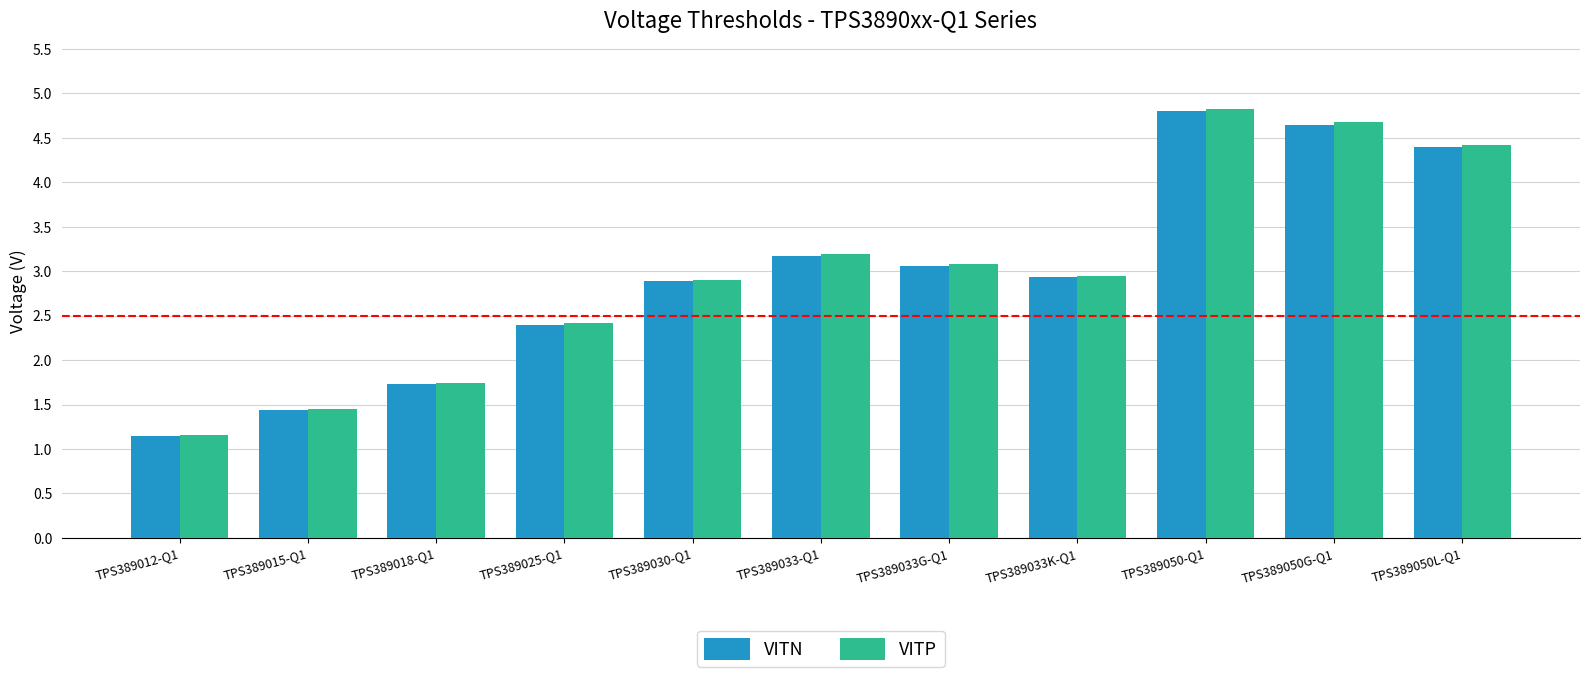

The value of VITN at TPS389012-Q1 is 0.5. True or false?

False